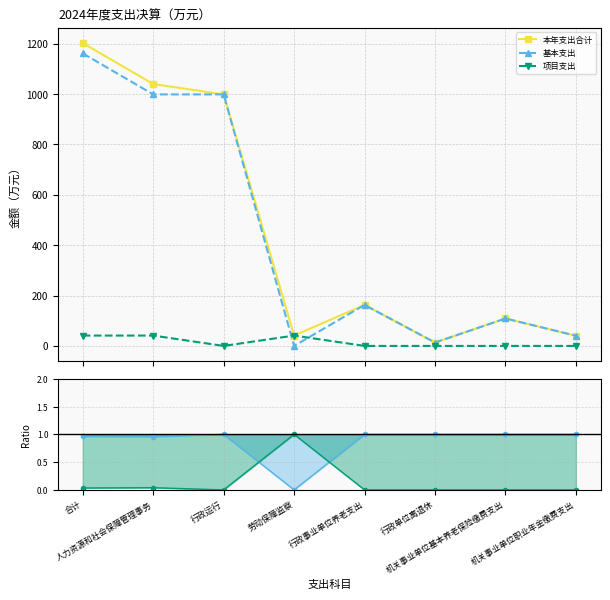

True or false: 基本支出 and 项目支出 intersect in this chart.

True